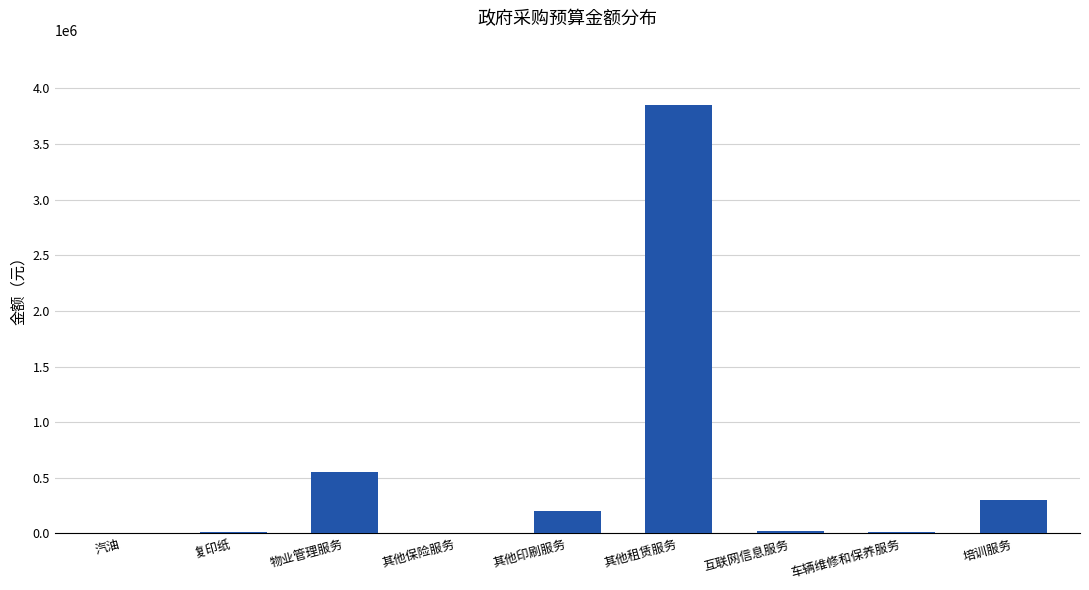

The value at 其他印刷服务 is 200000. True or false?

True